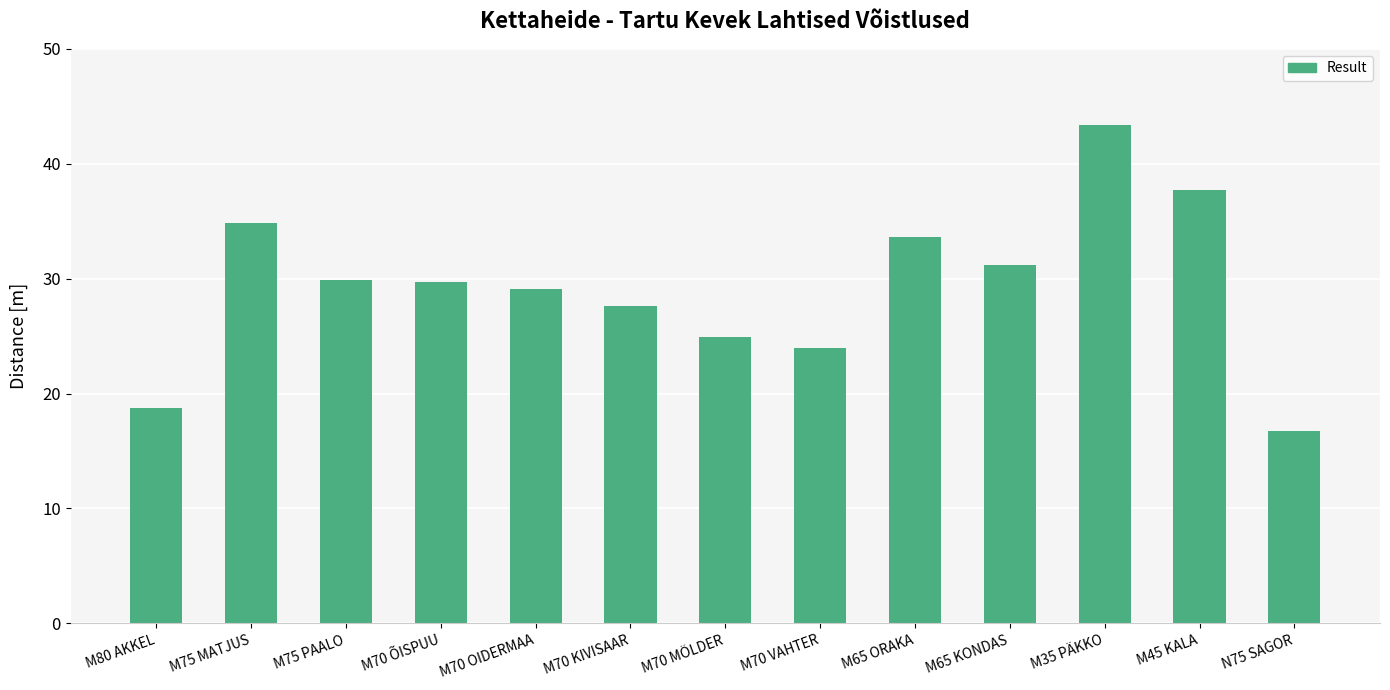

How many data points does each series have?

13